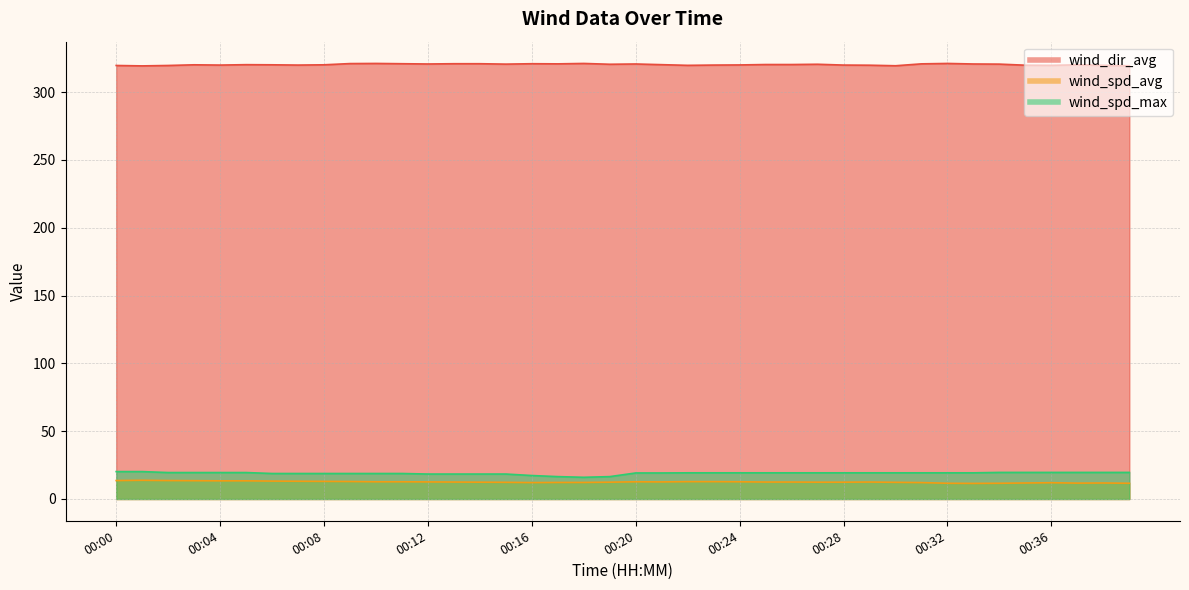

What is the value of the wind_spd_max point at the 25th from the left?

19.3